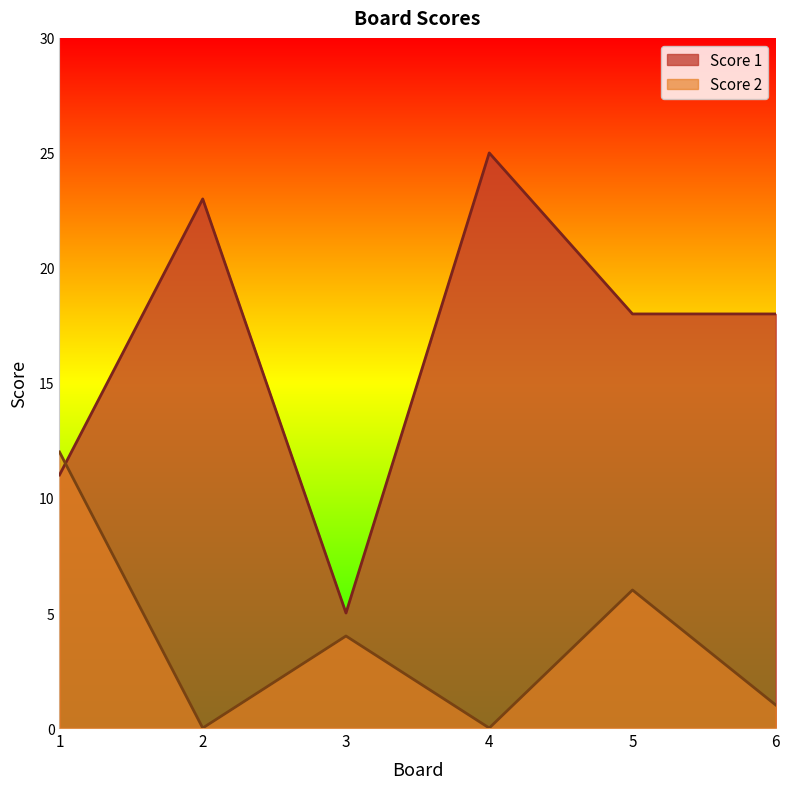

Rank the series at 5 from highest to lowest value.

Score 1, Score 2